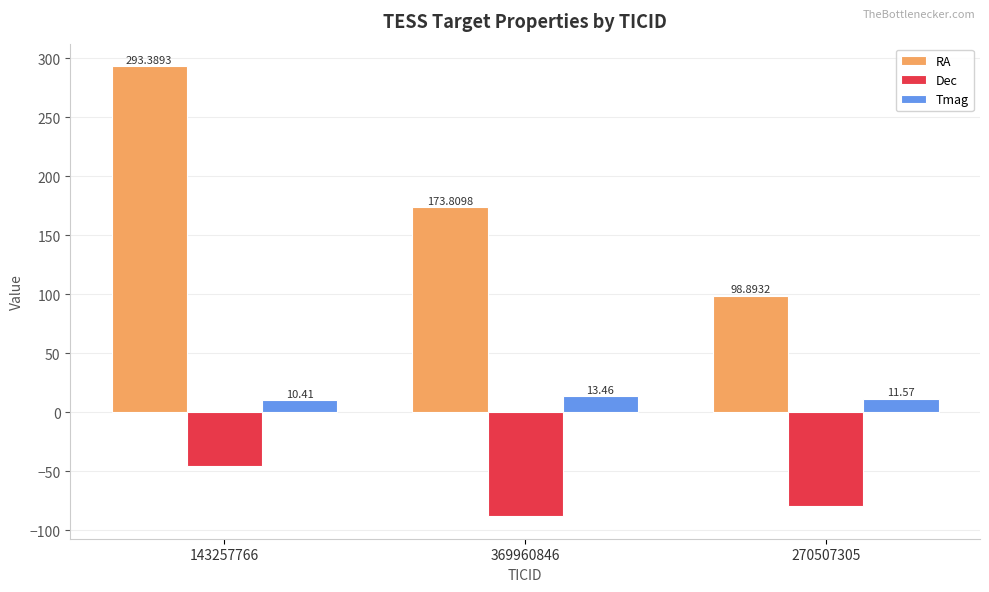

Is it true that Tmag equals 10.4 at 143257766?

True